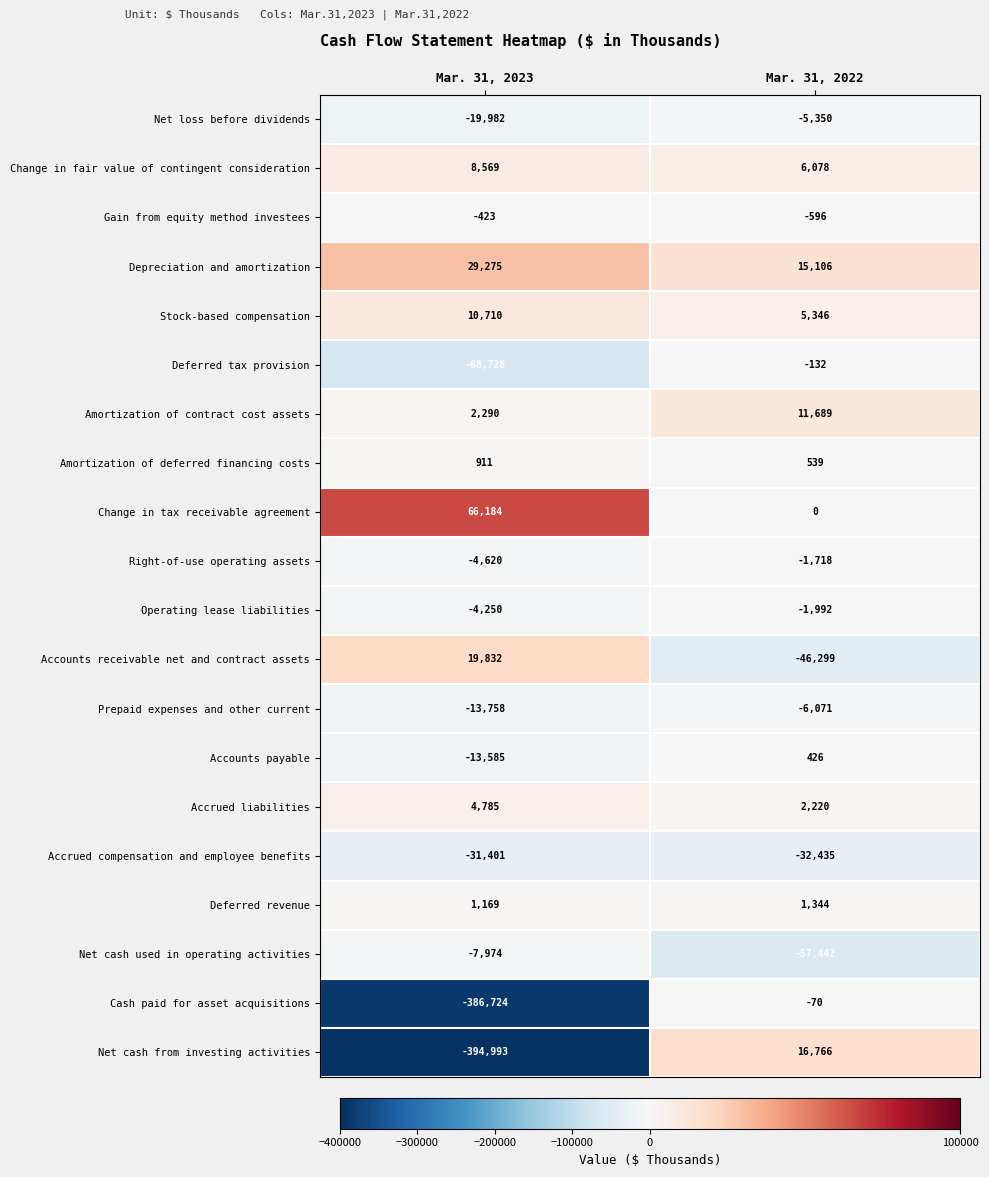

Which series has the widest spread of values?

Net cash from investing activities